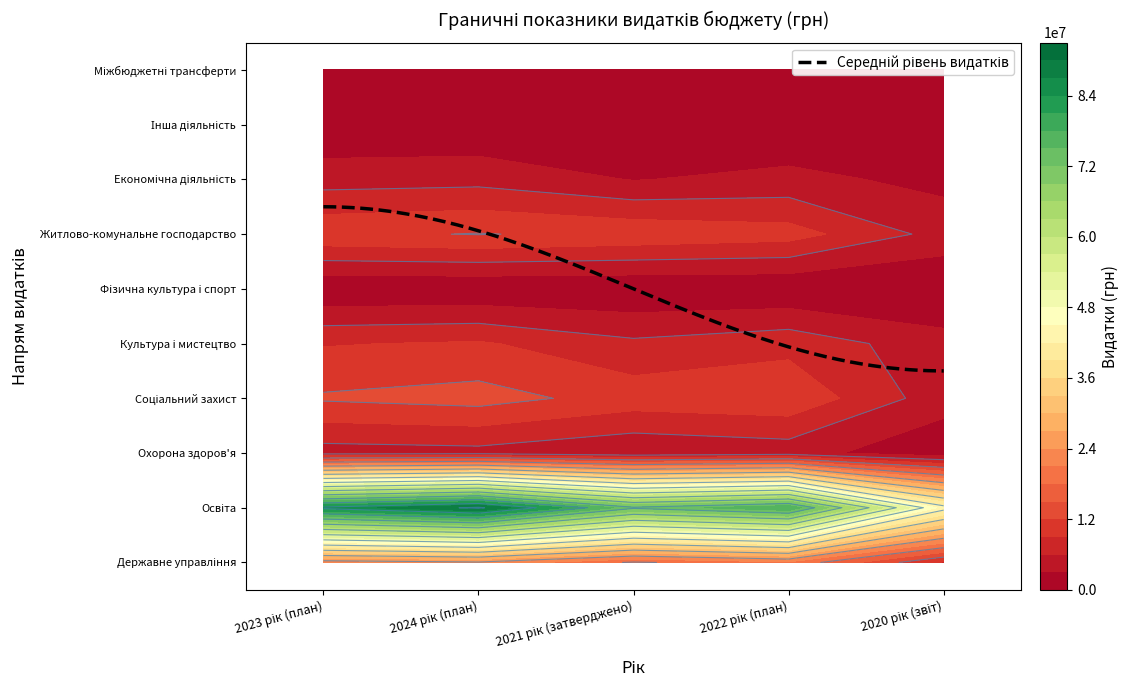

How many series are shown in this chart?

10